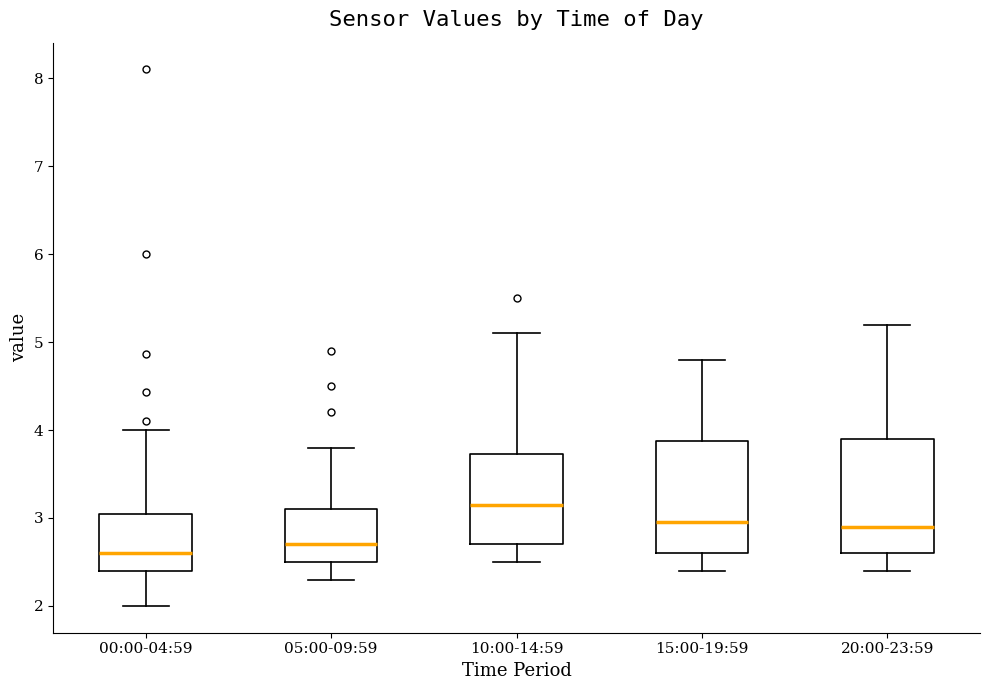

Reading left to right, read every box against the y-axis: the position of its median line, the range the box covers, and the ends of its whiskers. The values are not printed on the chart, so give them approximately, as read against the axis.

00:00-04:59: median 2.6, box 2.4 to 3.0, whiskers 2.0 to 4.0
05:00-09:59: median 2.7, box 2.5 to 3.1, whiskers 2.3 to 3.8
10:00-14:59: median 3.2, box 2.7 to 3.7, whiskers 2.5 to 5.1
15:00-19:59: median 3.0, box 2.6 to 3.9, whiskers 2.4 to 4.8
20:00-23:59: median 2.9, box 2.6 to 3.9, whiskers 2.4 to 5.2